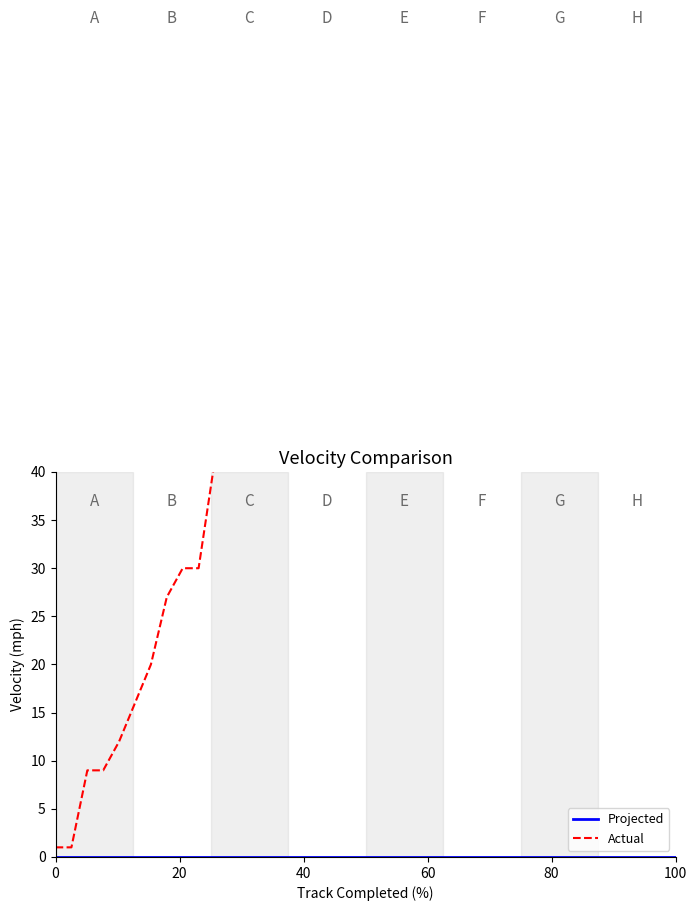

Which series has the widest spread of values?

Actual